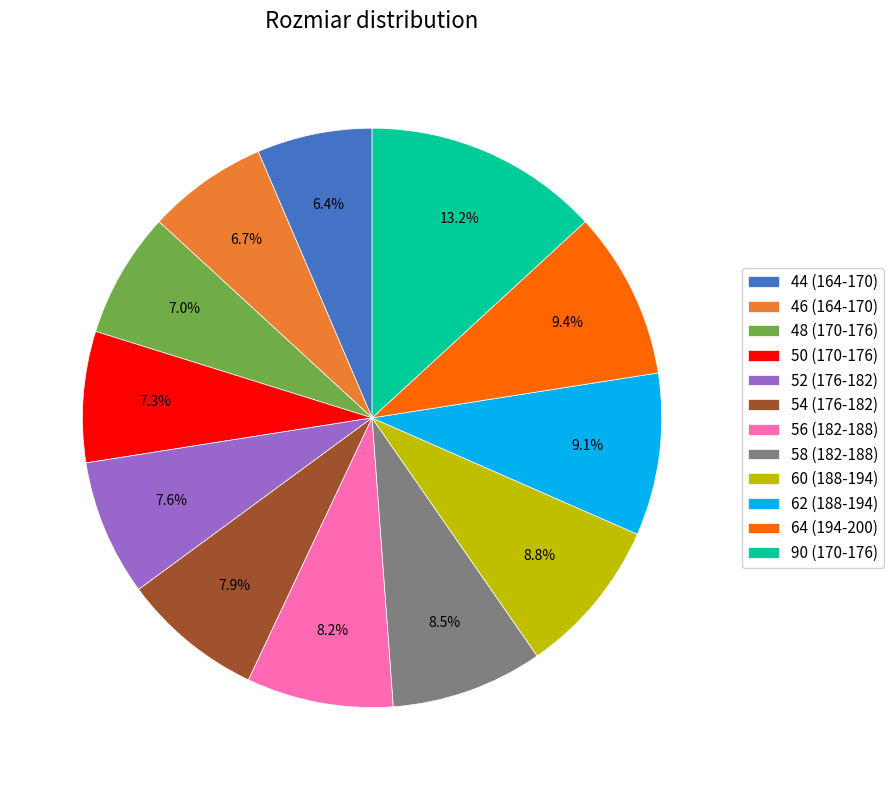

What portion of the pie excludes 58 (182-188)?

91.5%